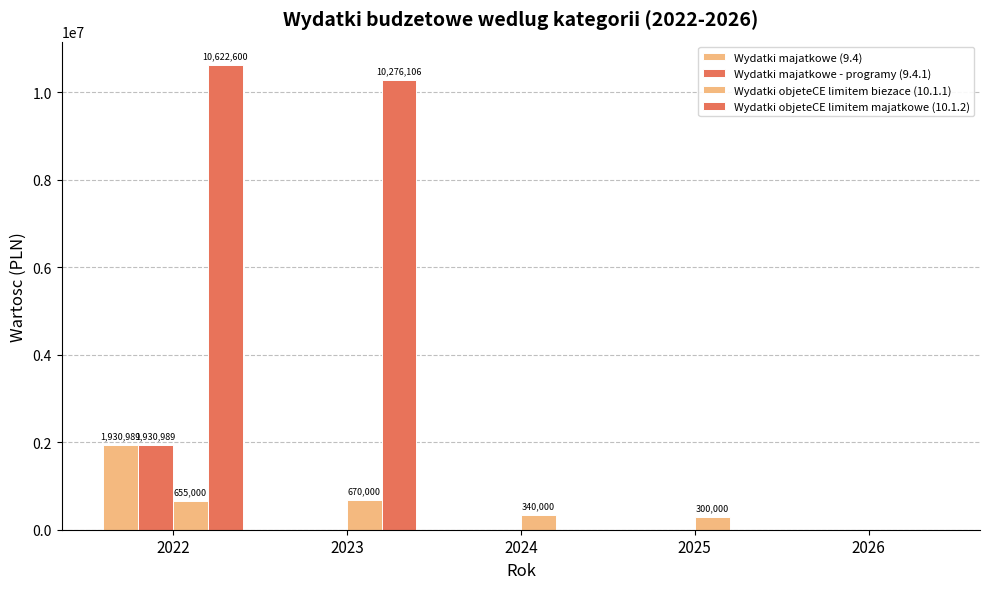

How many groups of bars are there?

5